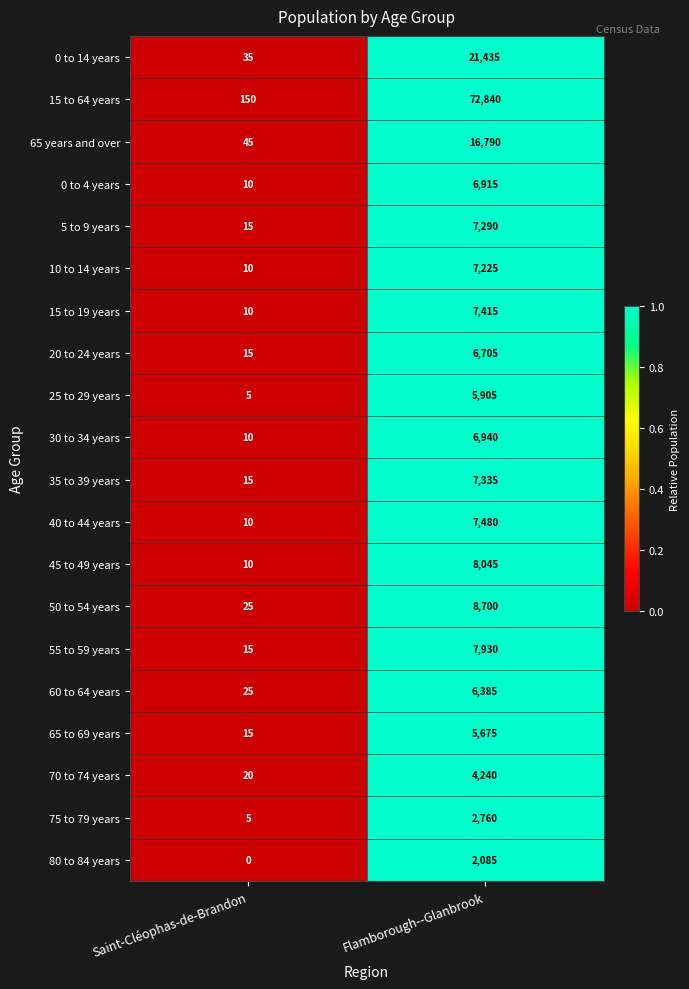

Where is 5 to 9 years nearest to the value 3652?

Saint-Cléophas-de-Brandon